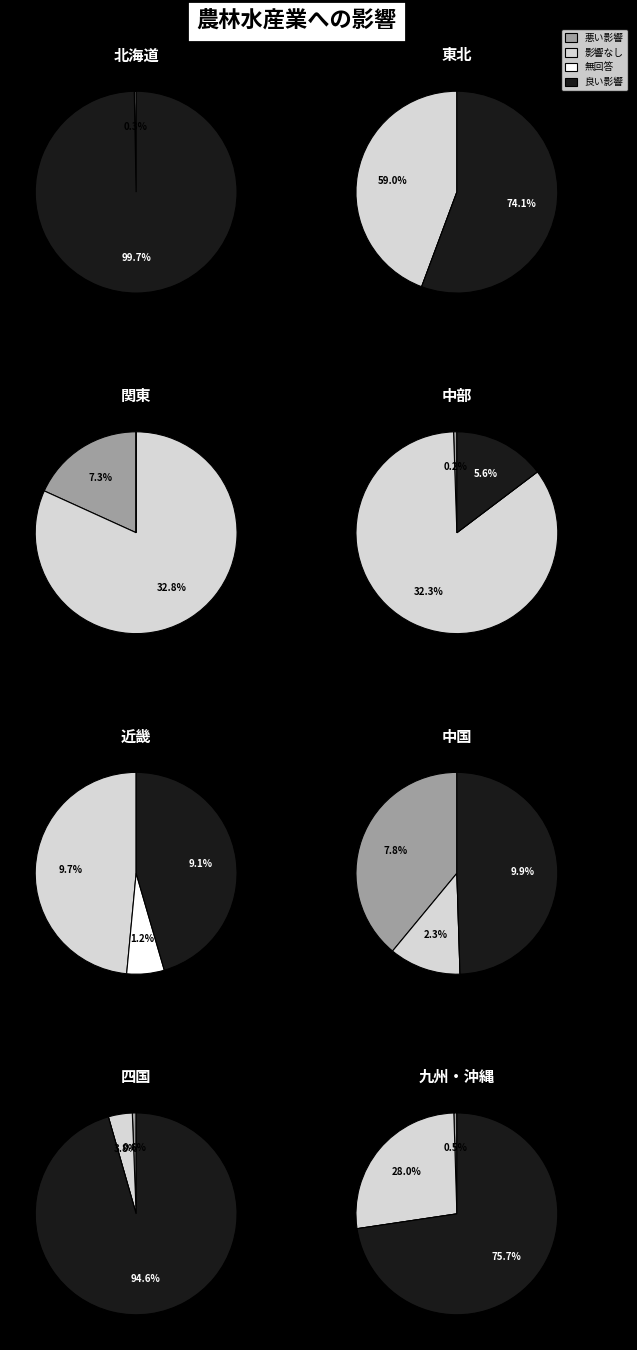

True or false: 7 accounts for 32% of the total.

False